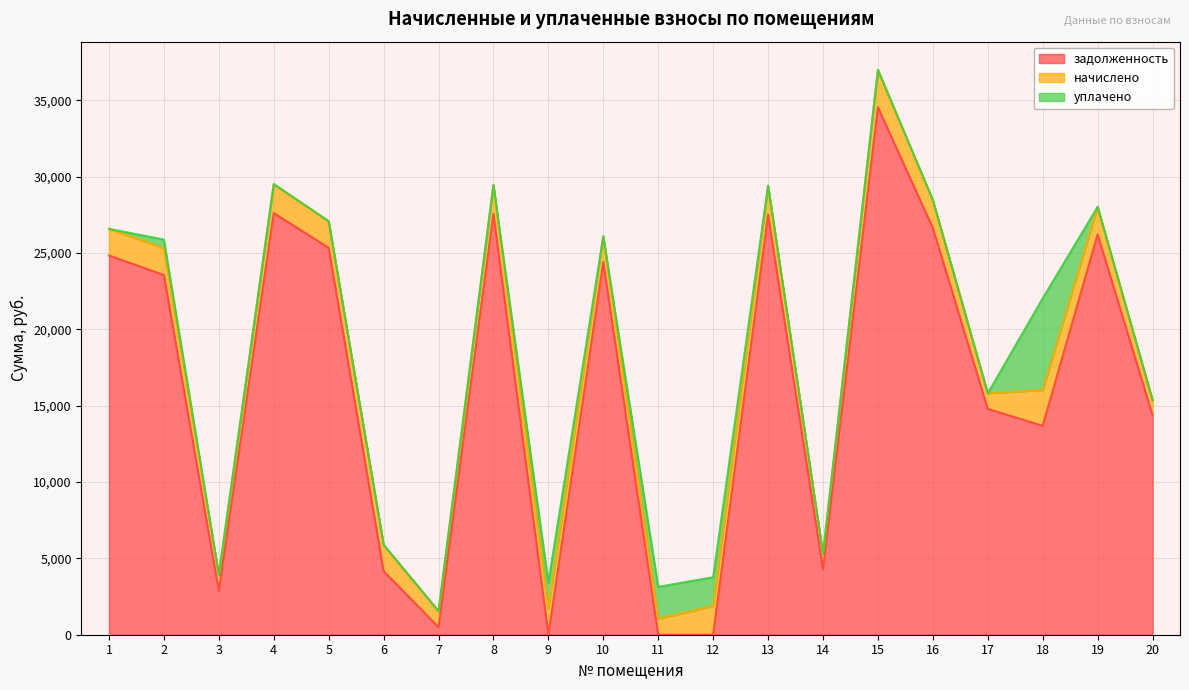

After their last crossing, which series has the higher values: уплачено or задолженность?

задолженность